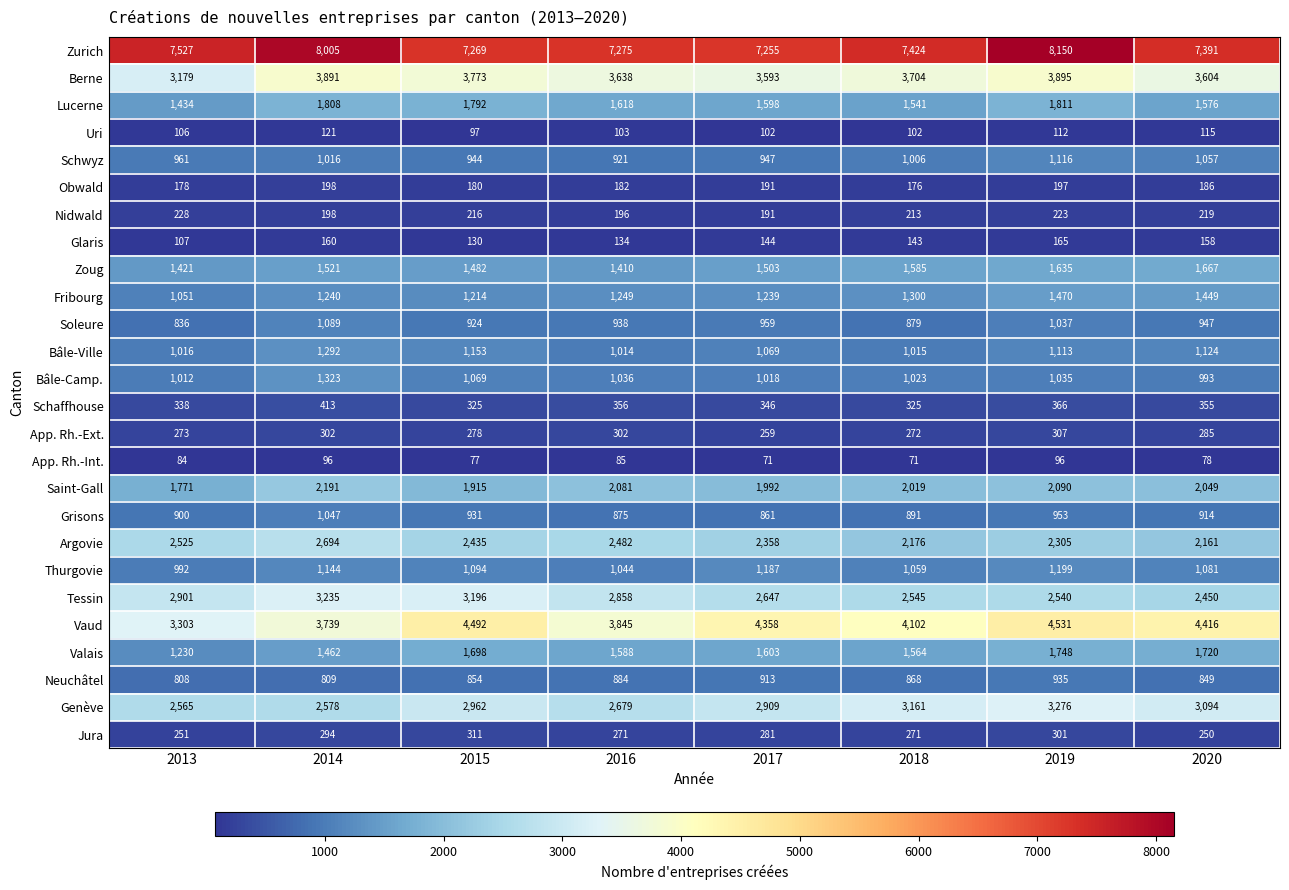

At which label does Vaud reach its minimum?

2013